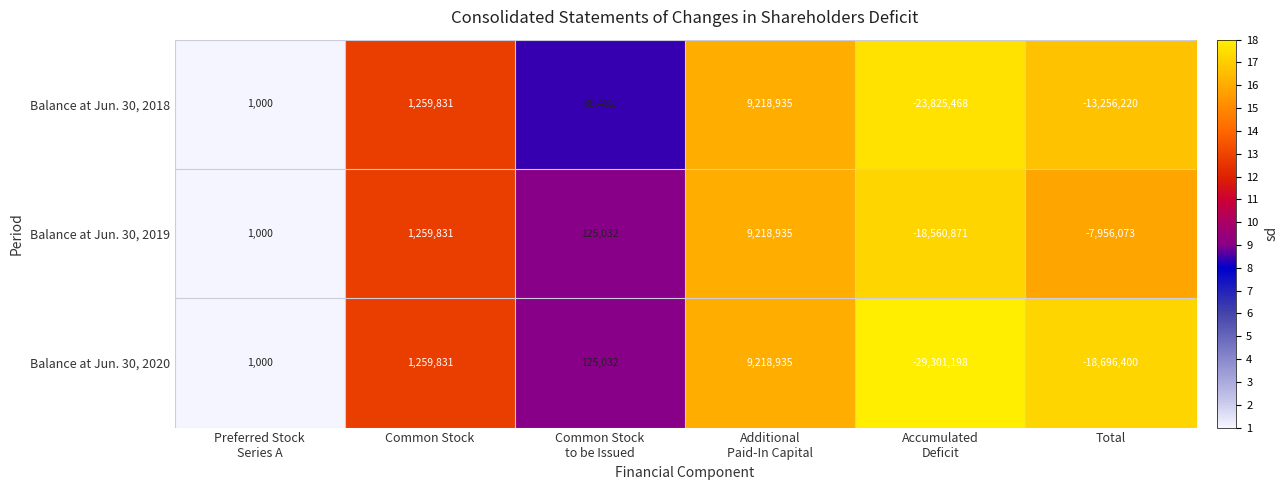

What is the average value of the Balance at Jun. 30, 2020 series?

-6232133